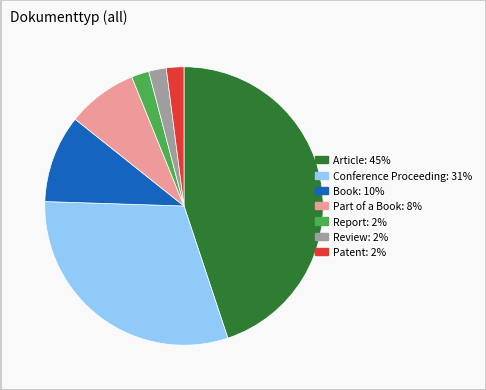

Is it true that Article is 50% of the pie?

False